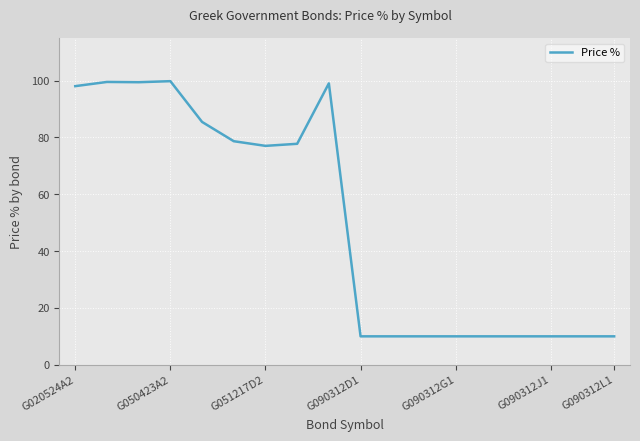

What is the greatest value displayed?

99.8